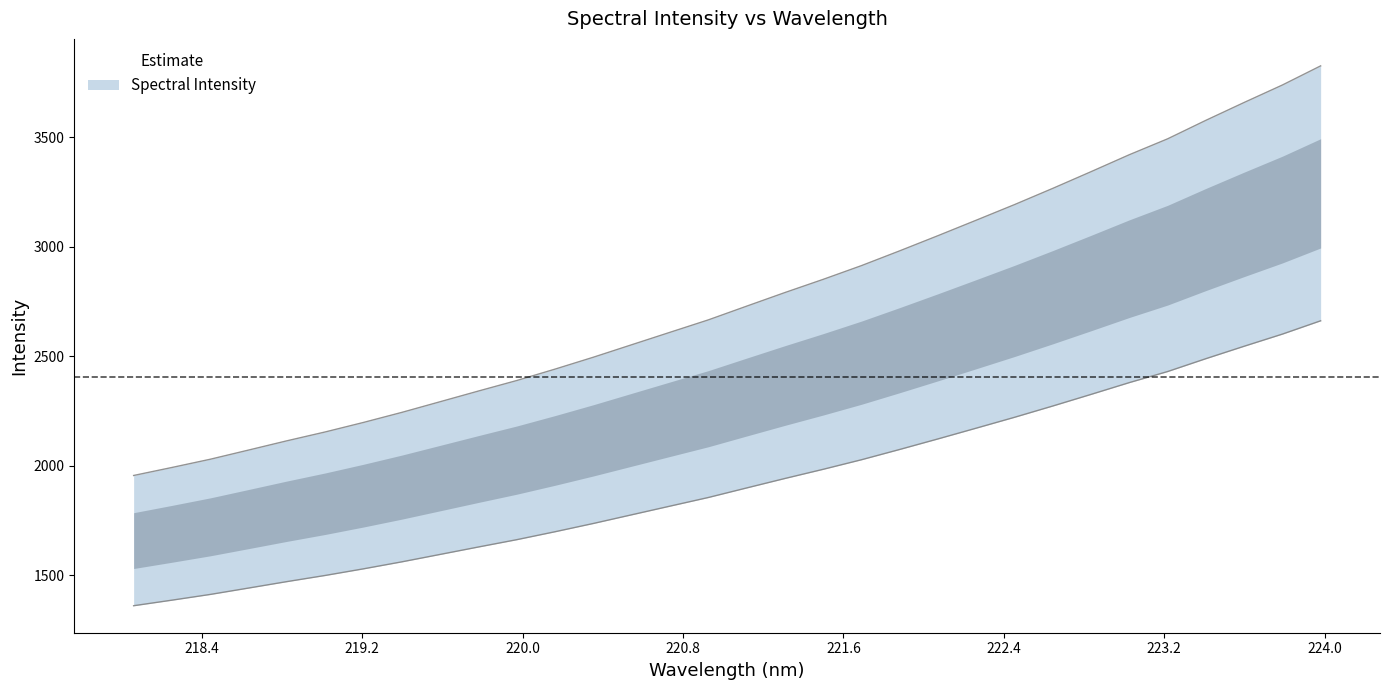

Is this an area chart (filled region under the line)?

No